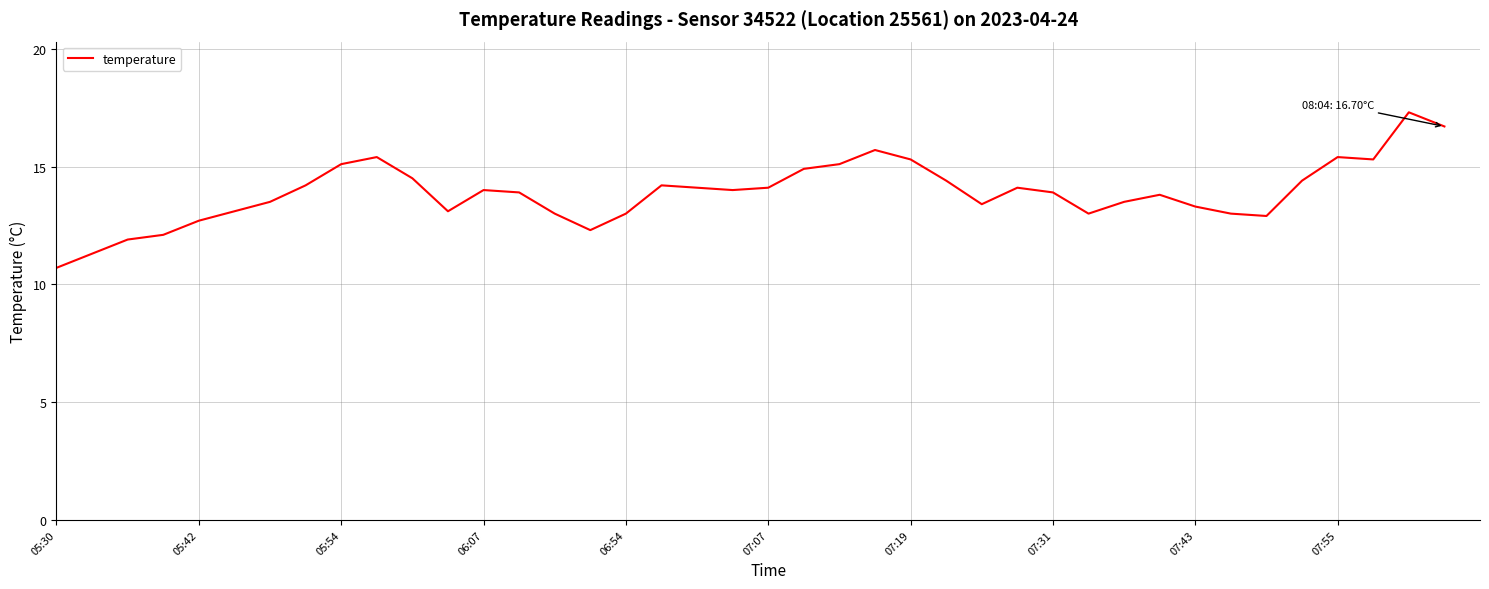

What is the difference between the maximum and minimum values?

6.6